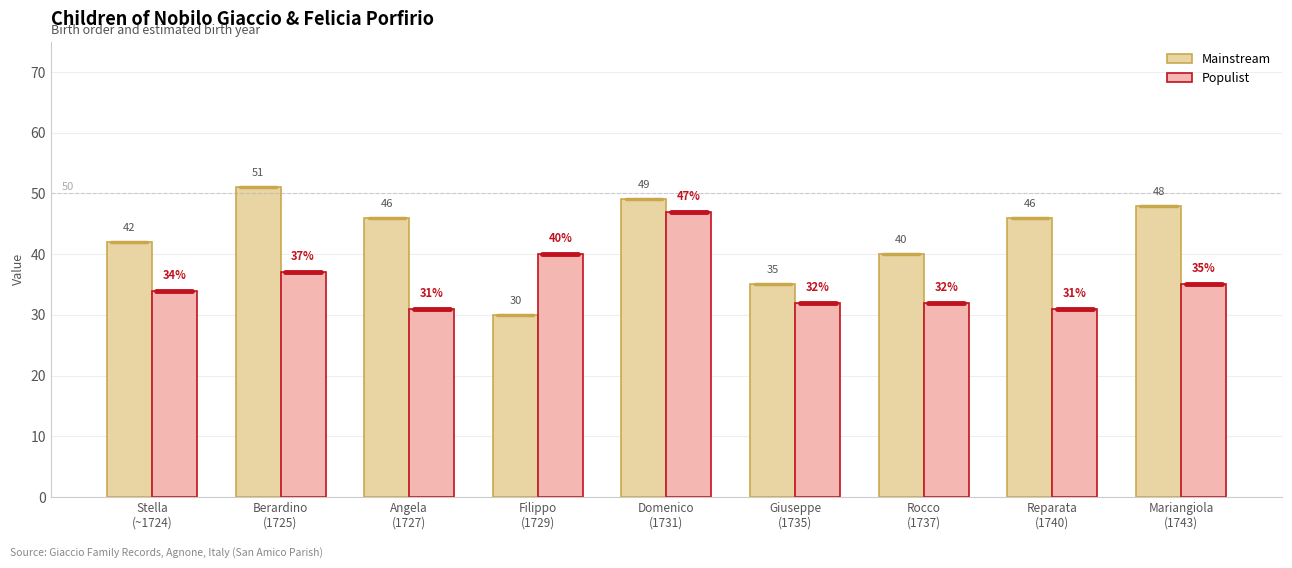

Reading left to right, list all the values displayed in this chart.

Mainstream: Stella
(~1724)=42	Berardino
(1725)=51	Angela
(1727)=46	Filippo
(1729)=30	Domenico
(1731)=49	Giuseppe
(1735)=35	Rocco
(1737)=40	Reparata
(1740)=46	Mariangiola
(1743)=48
Populist: Stella
(~1724)=34	Berardino
(1725)=37	Angela
(1727)=31	Filippo
(1729)=40	Domenico
(1731)=47	Giuseppe
(1735)=32	Rocco
(1737)=32	Reparata
(1740)=31	Mariangiola
(1743)=35